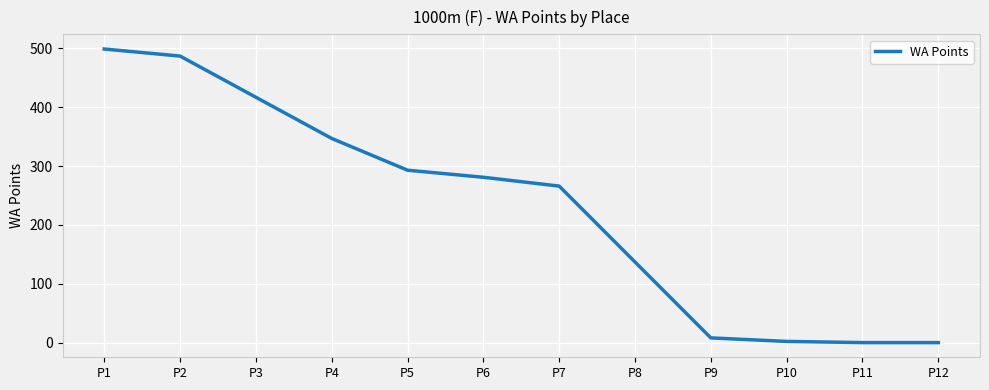

How many distinct data groups are displayed?

1